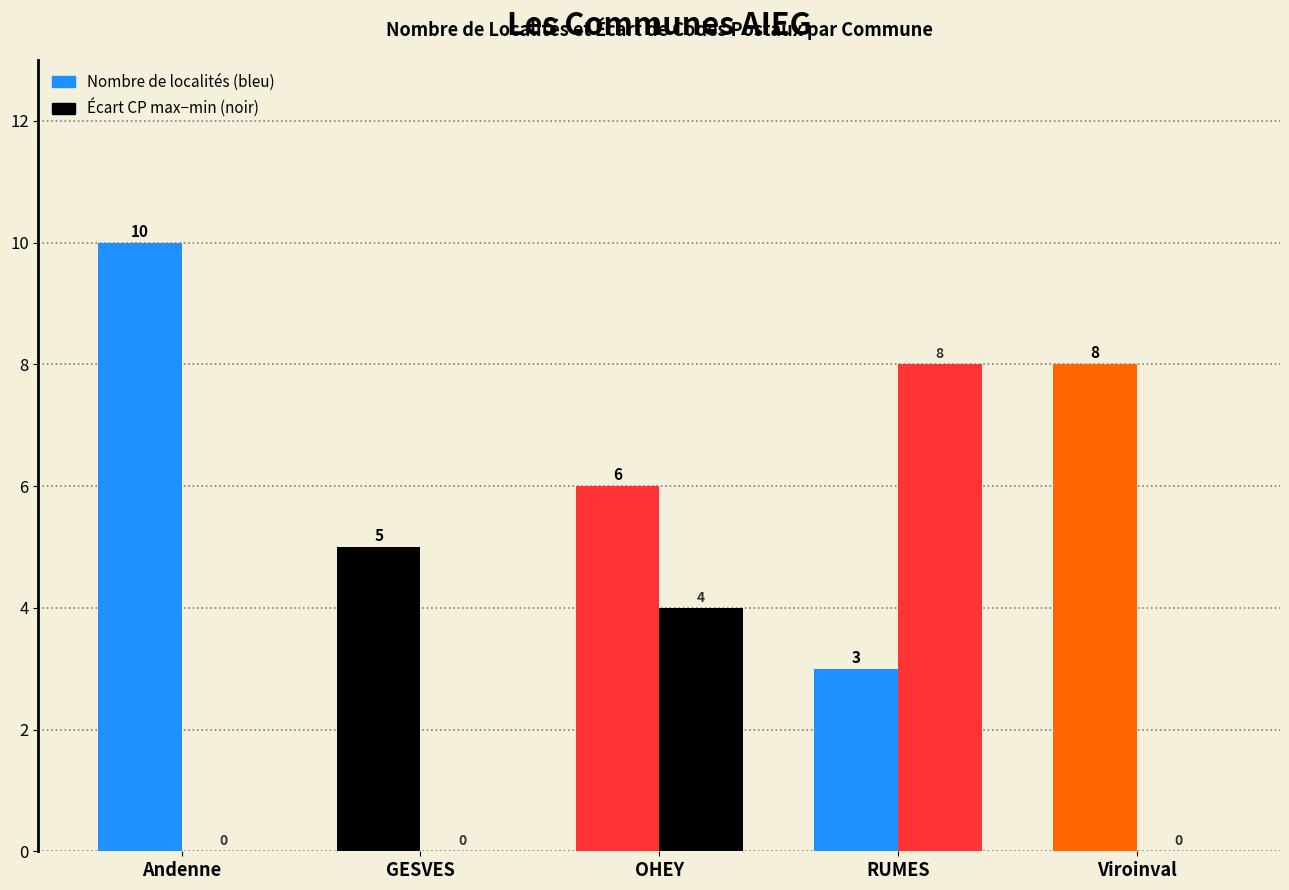

The Nombre de localités series shows 9 at GESVES. True or false?

False